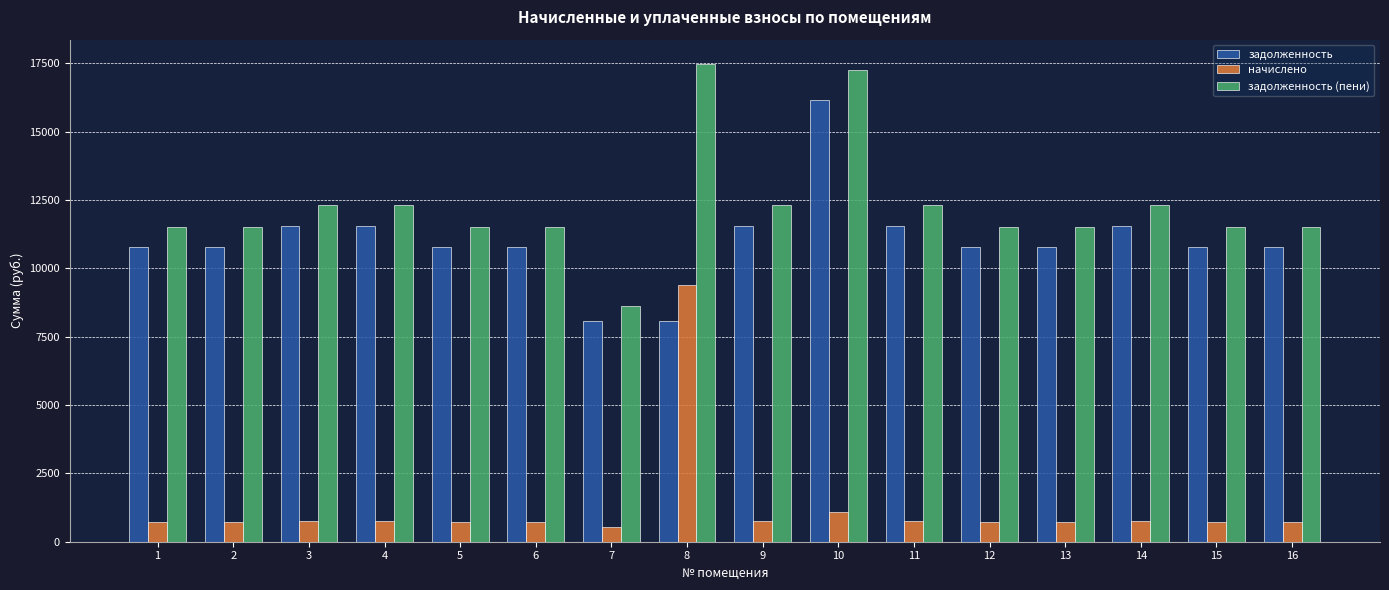

At which label does задолженность (пени) reach its peak?

8